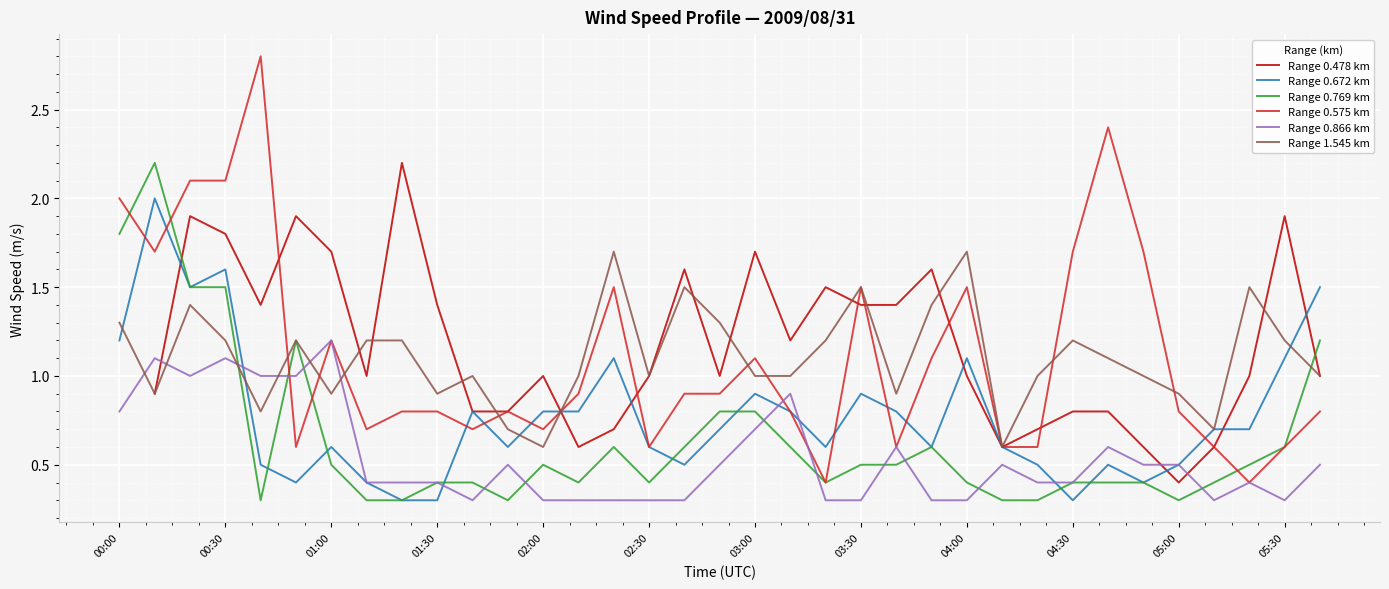

What is the highest value of the Range 0.769 km series?

2.2